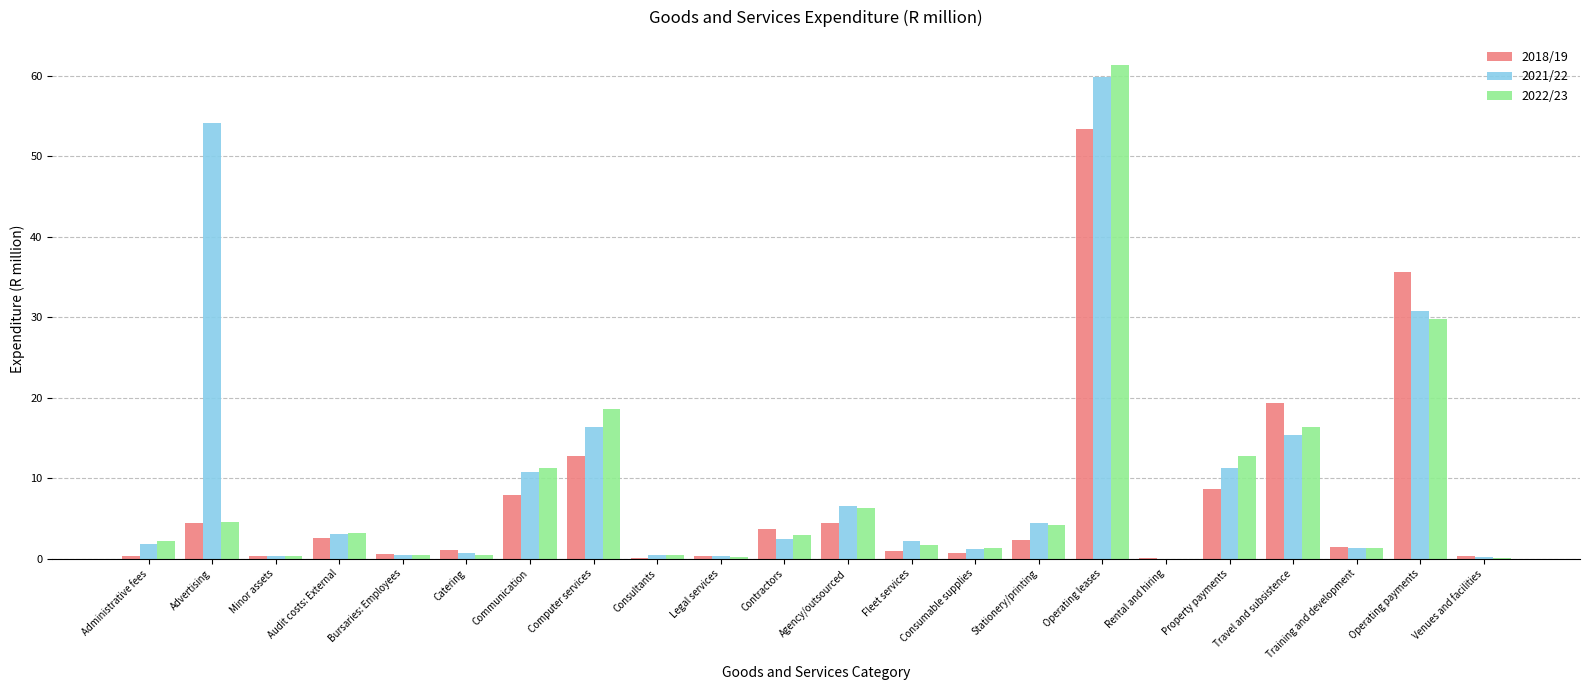

At which category is the sum across all series the highest?

Operating leases